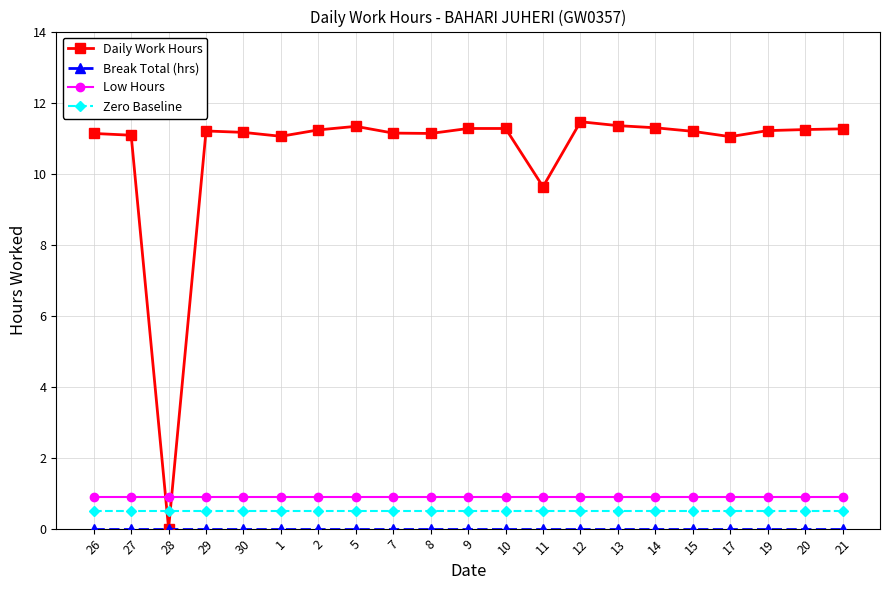

What is the maximum value for Daily Work Hours?

11.5